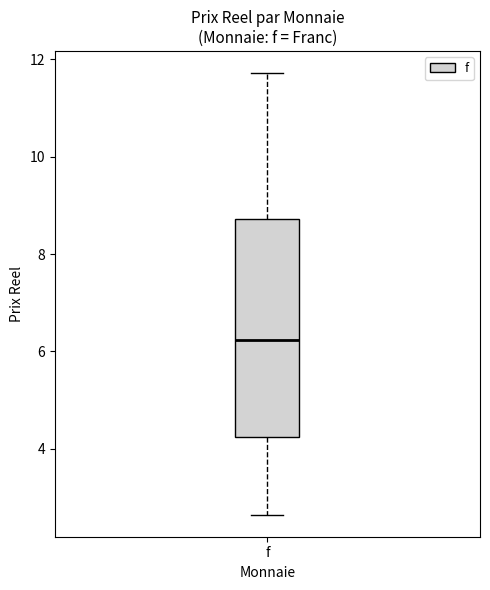

Transcribe this box plot: give where the median line is, the range the box spans, and where the two whiskers end, as read against the y-axis. The values are not printed on the chart, so give them approximately, as read against the axis.

median 6.2, box 4.2 to 8.8, whiskers 2.6 to 11.8